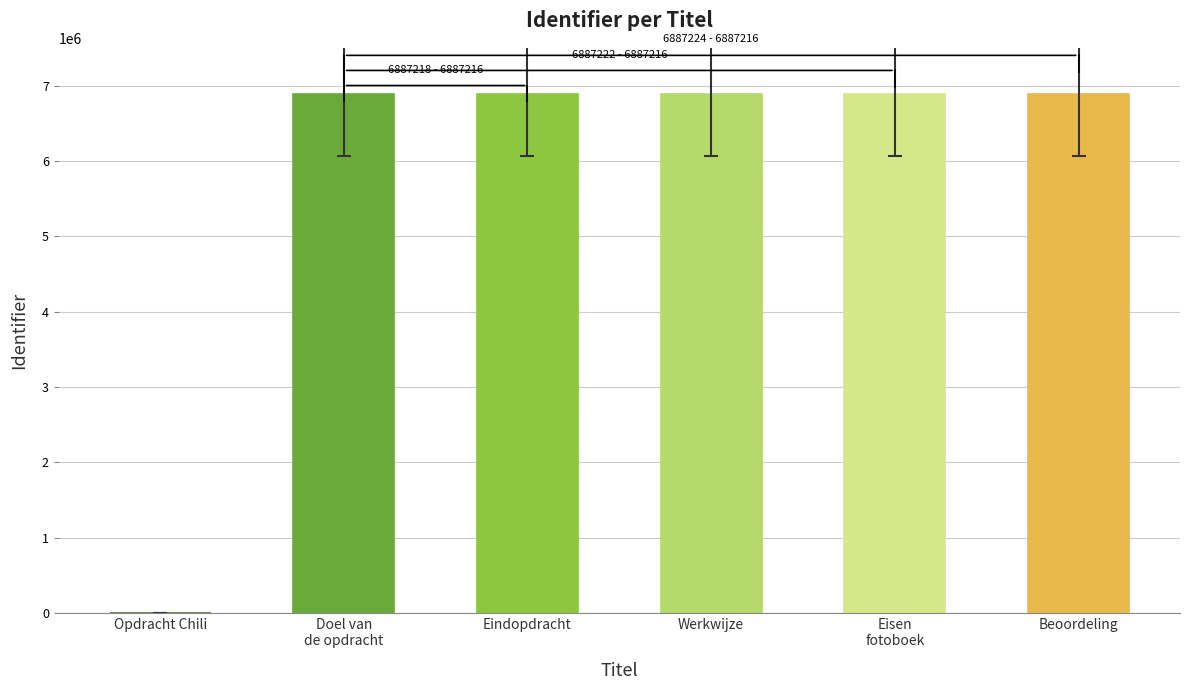

What is the label of the 1st bar from the right?

Beoordeling